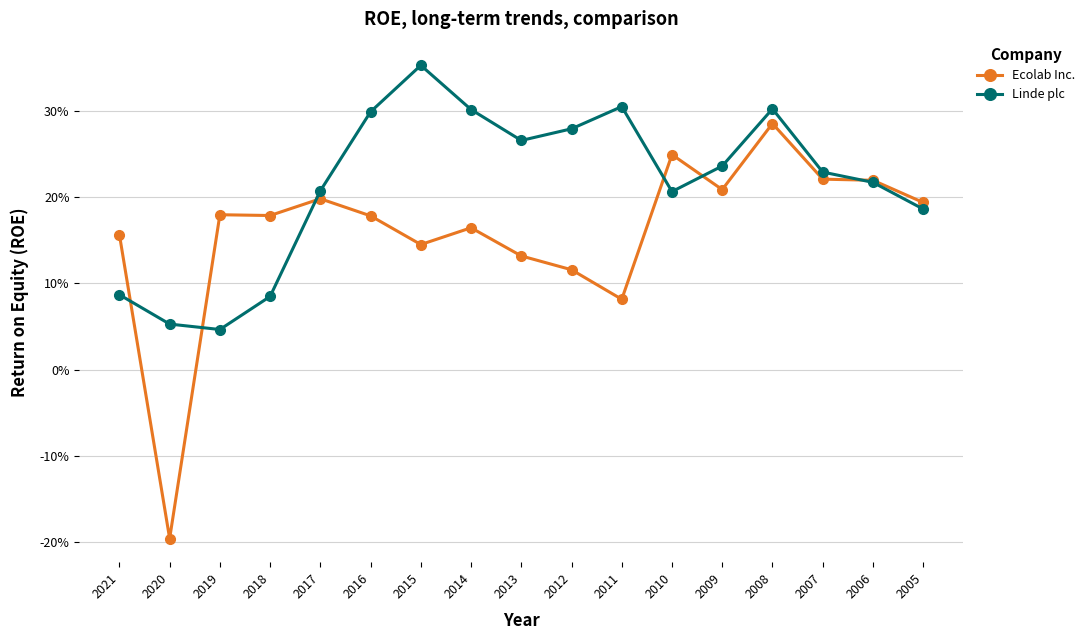

Between 2019 and 2010, which series saw the biggest shift?

Linde plc